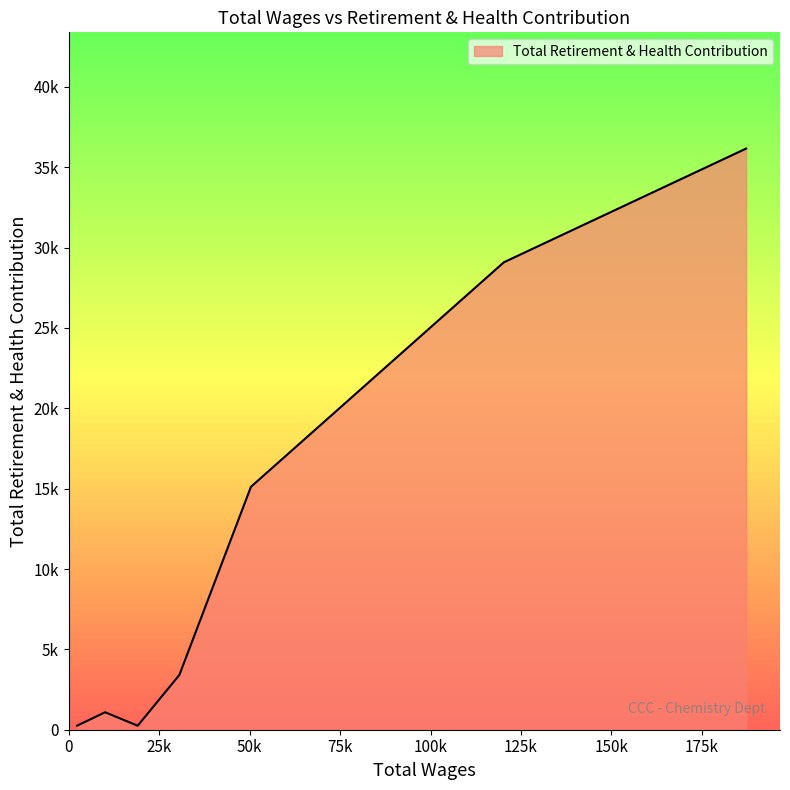

Is this an area chart (filled region under the line)?

Yes